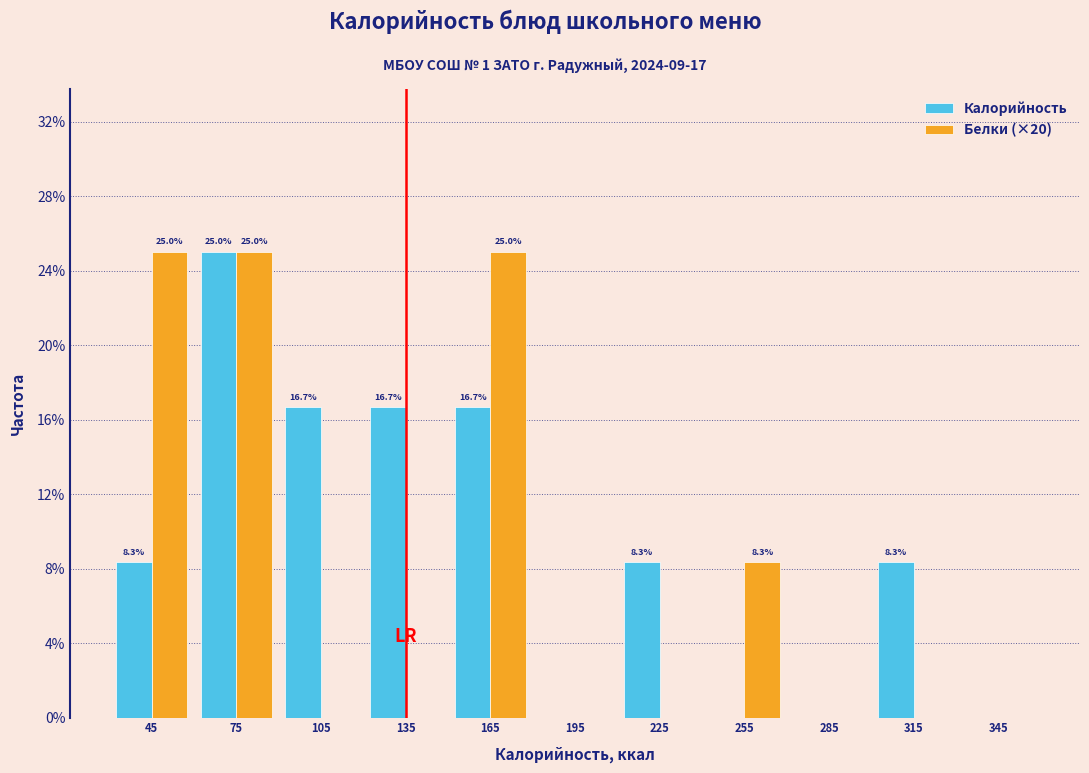

In the Калорийность series, which range on the x-axis has the tallest bar?

60 to 90